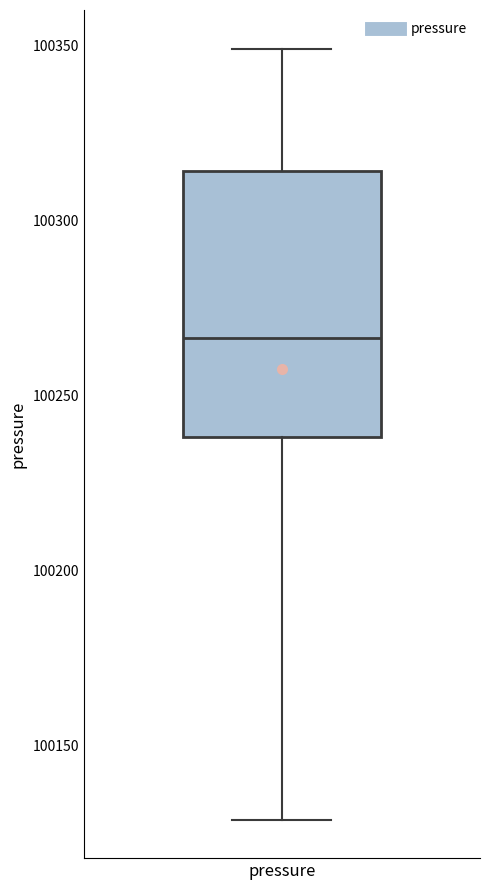

Read this box plot against the y-axis: the position of the median line, the range covered by the box, and the ends of both whiskers. The values are not printed on the chart, so give them approximately, as read against the axis.

median 100265, box 100240 to 100315, whiskers 100130 to 100350